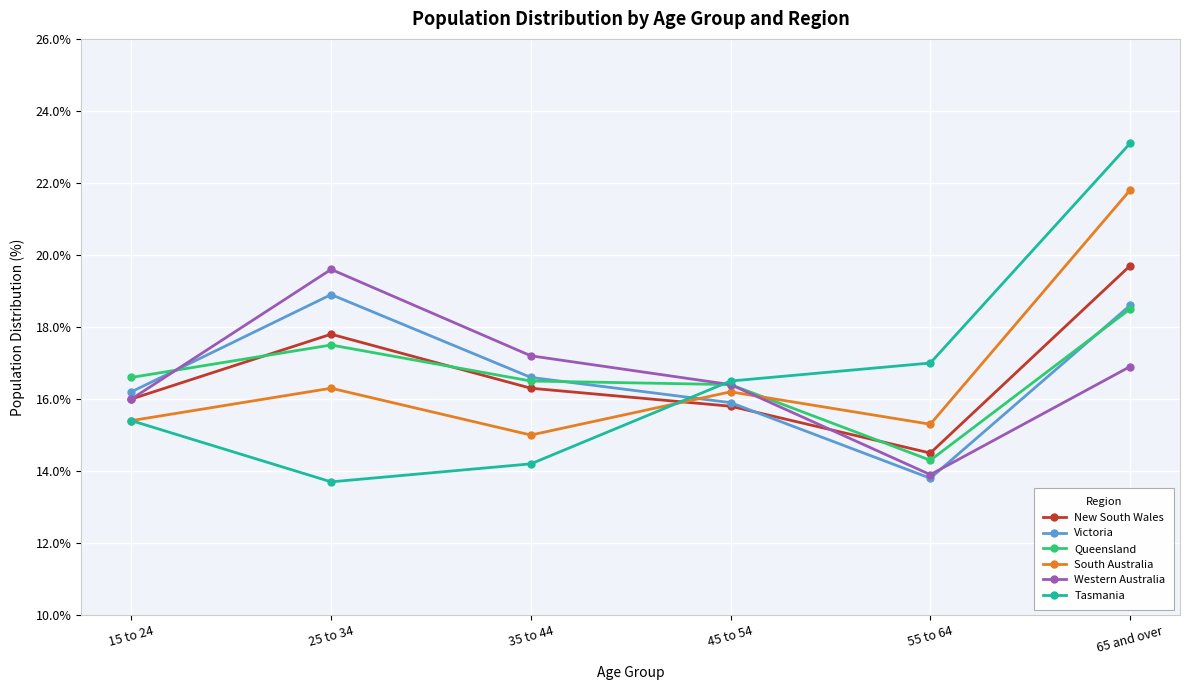

Which series has the widest spread of values?

Tasmania